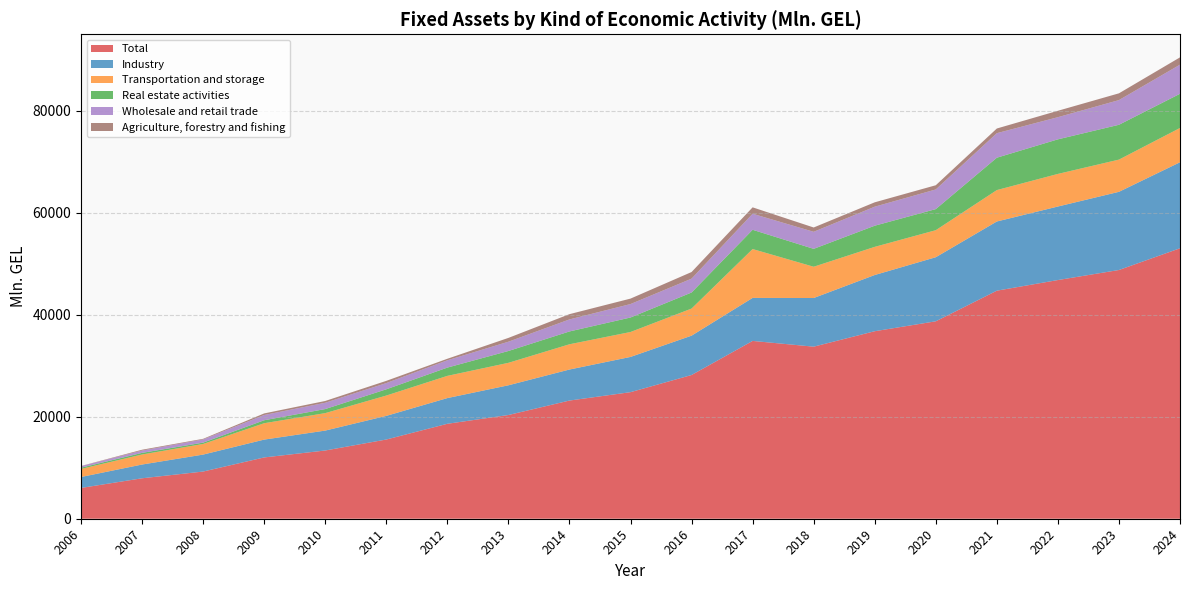

Reading right to left, extract all data points from this chart.

Total: 2024=53057.3	2023=48793.4	2022=46822.6	2021=44737.3	2020=38730.8	2019=36785.1	2018=33754.6	2017=34880.5	2016=28195.1	2015=24829.9	2014=23183.8	2013=20346.4	2012=18625.7	2011=15538.7	2010=13386.1	2009=12025.8	2008=9257.1	2007=7935.9	2006=6040.5
Industry: 2024=16871.6	2023=15336.8	2022=14425.6	2021=13573.7	2020=12569.1	2019=11026.6	2018=9543.1	2017=8441.2	2016=7716.8	2015=6911.1	2014=6086.3	2013=5831.1	2012=5041.8	2011=4638.5	2010=3906.1	2009=3498.6	2008=3327.3	2007=2697.7	2006=2144.3
Transportation and storage: 2024=6726.0	2023=6318.5	2022=6394.2	2021=6160.3	2020=5302.3	2019=5522.1	2018=6134.1	2017=9581.9	2016=5316.9	2015=4890.7	2014=4952.6	2013=4406.3	2012=4358.2	2011=3986.8	2010=3425.0	2009=3213.1	2008=2083.1	2007=1968.6	2006=1582.5
Real estate activities: 2024=6707.5	2023=6830.8	2022=6782.8	2021=6351.8	2020=4137.9	2019=4148.8	2018=3510.9	2017=3778.0	2016=3149.8	2015=2843.4	2014=2514.6	2013=2320.4	2012=1623.4	2011=1227.1	2010=799.8	2009=581.9	2008=263.4	2007=320.7	2006=244.5
Wholesale and retail trade: 2024=5711.5	2023=4842.4	2022=4346.5	2021=4810.7	2020=3852.7	2019=3730.3	2018=3343.2	2017=3147.0	2016=2717.3	2015=2638.8	2014=2360.4	2013=1821.8	2012=1434.7	2011=1220.4	2010=1234.8	2009=1031.0	2008=620.4	2007=455.3	2006=311.6
Agriculture, forestry and fishing: 2024=1434.0	2023=1330.1	2022=1256.8	2021=916.7	2020=827.8	2019=857.8	2018=847.0	2017=1256.3	2016=1299.7	2015=1068.8	2014=1033.9	2013=746.9	2012=296.8	2011=434.7	2010=350.3	2009=309.2	2008=125.0	2007=158.1	2006=25.7